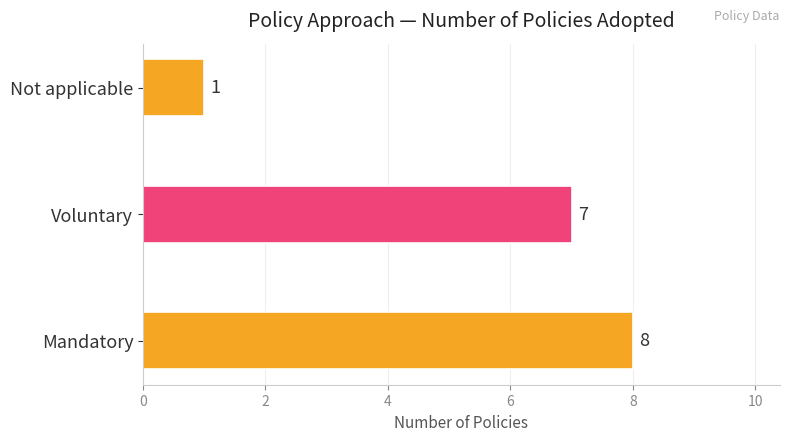

Are the bars horizontal?

Yes